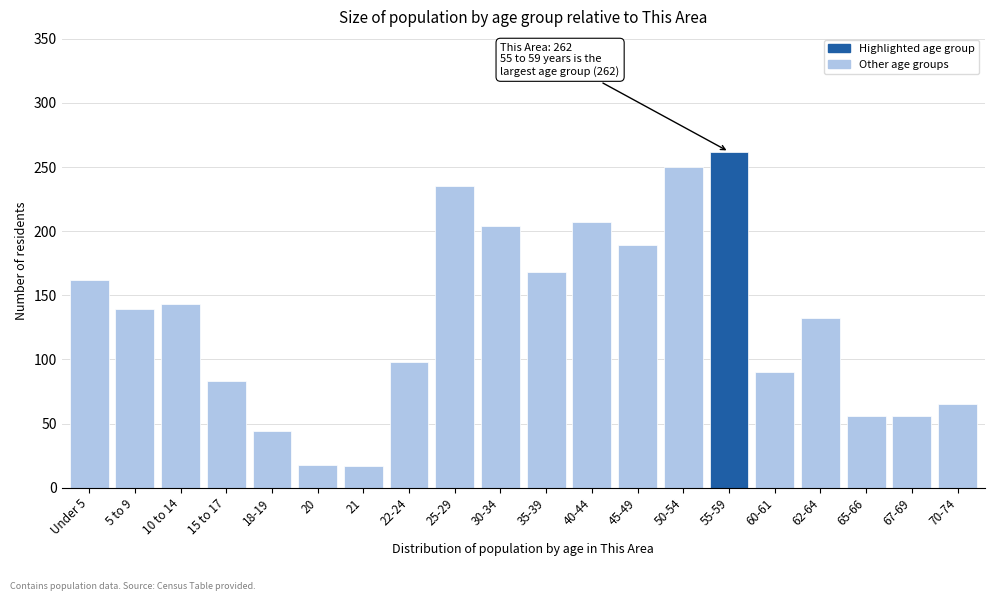

What is the minimum value shown in the chart?

17